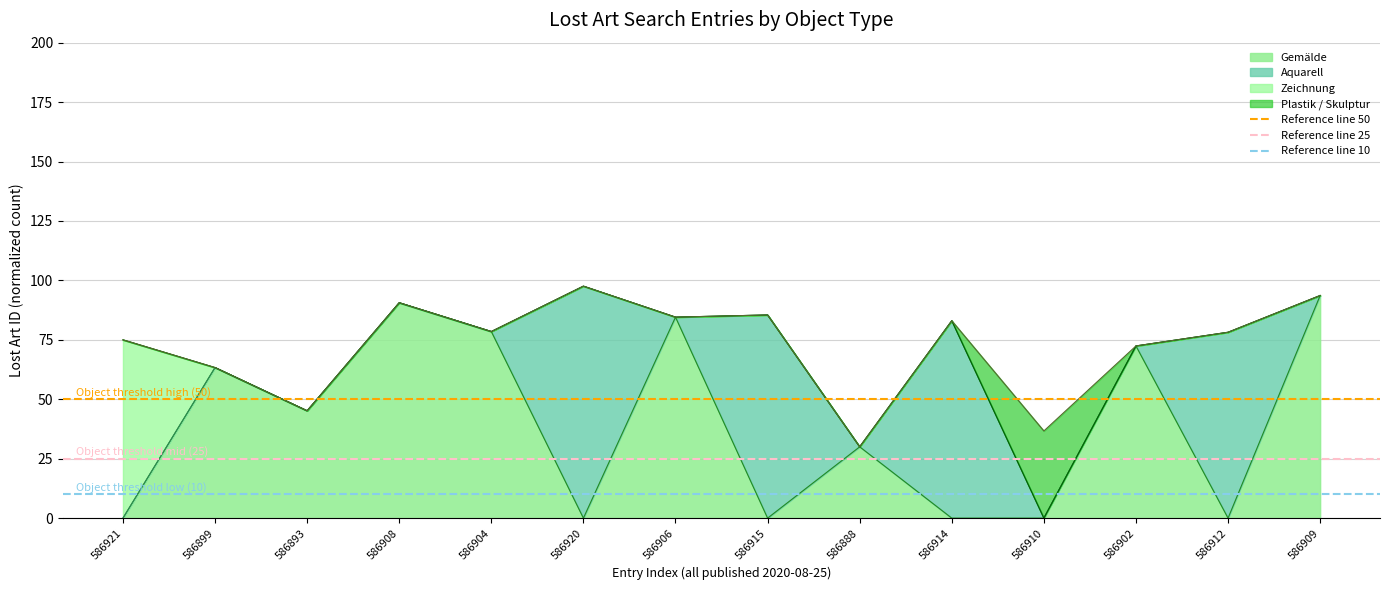

Does the chart display data point markers on the line(s)?

No